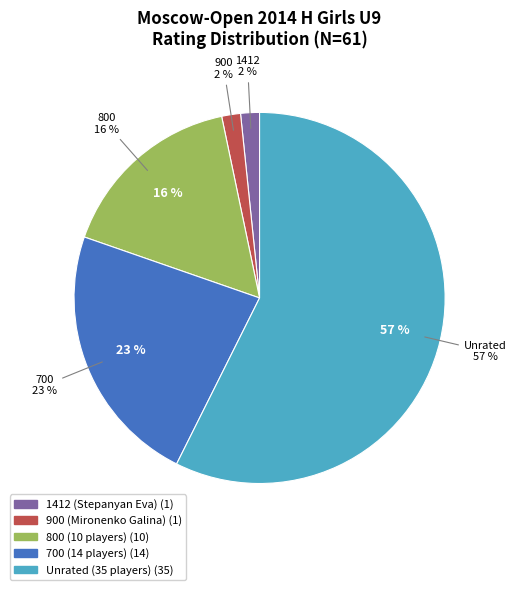

How many segments does this pie chart have?

5